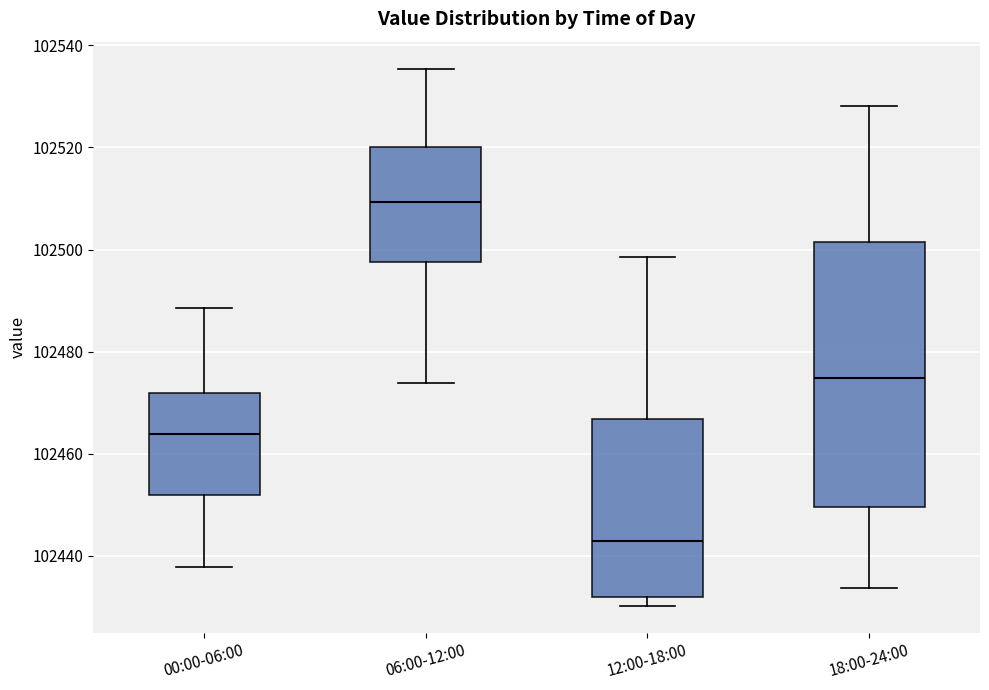

Comparing the boxes themselves (not the whiskers), which one is the tallest?

18:00-24:00